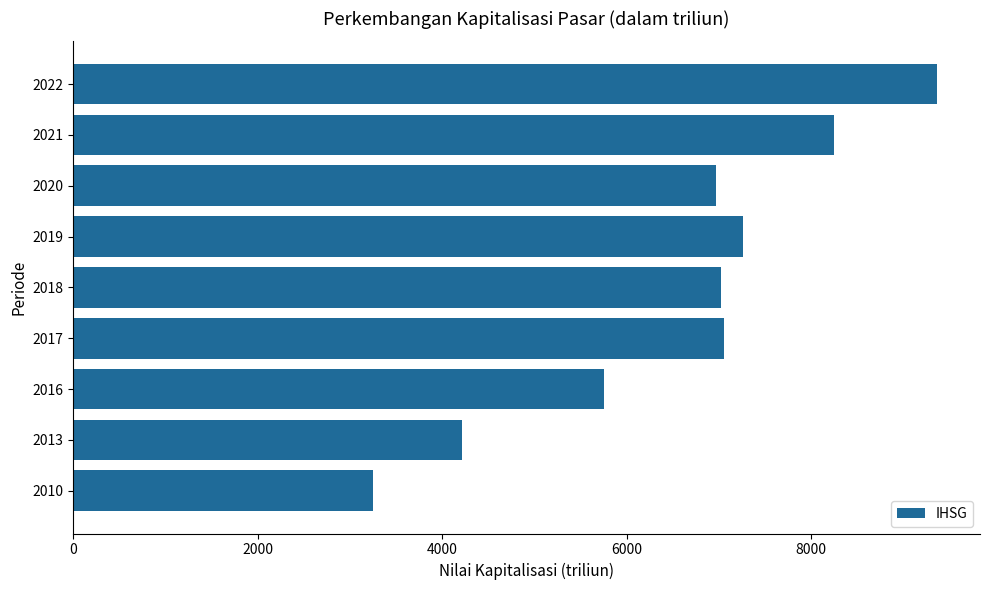

The value at 2020 is 3902.4. True or false?

False